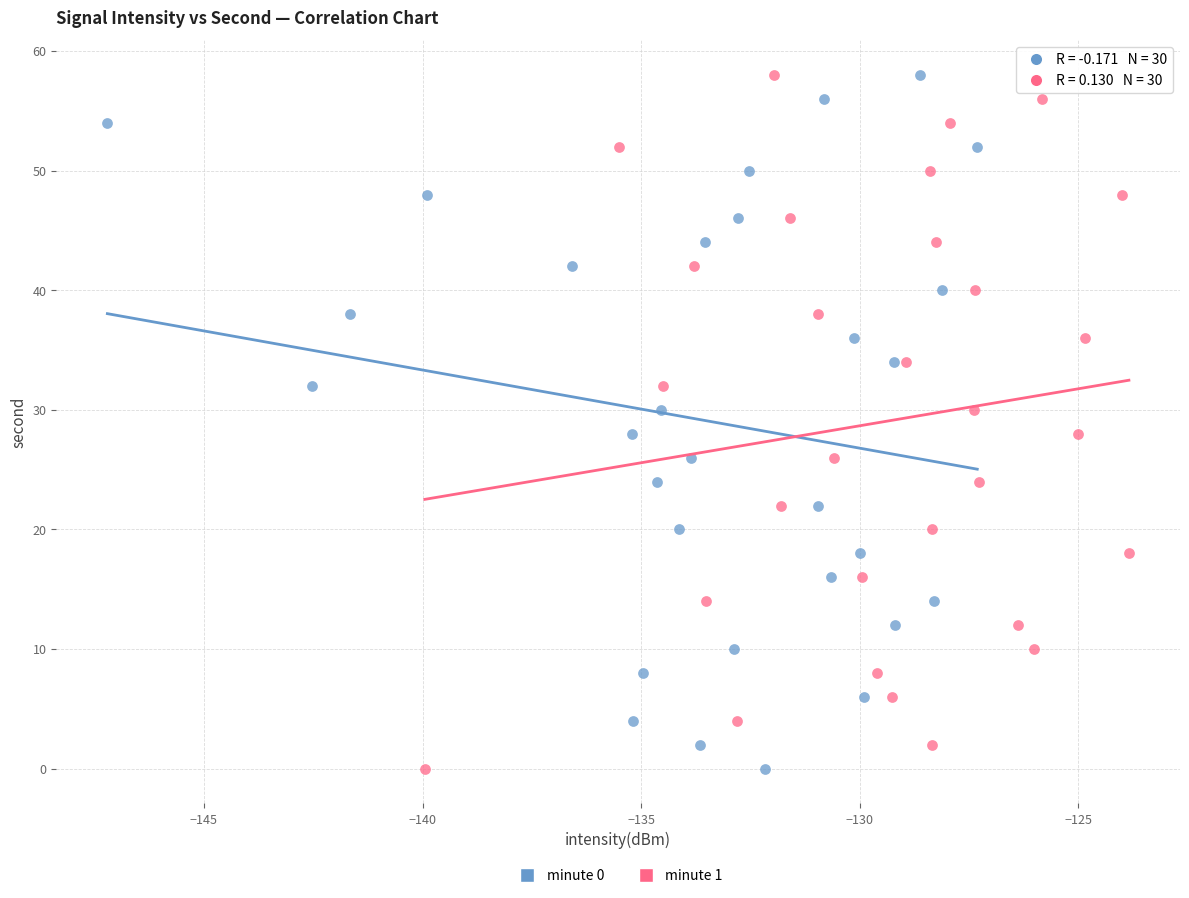

What are all the series names shown in the legend?

minute 0, minute 1